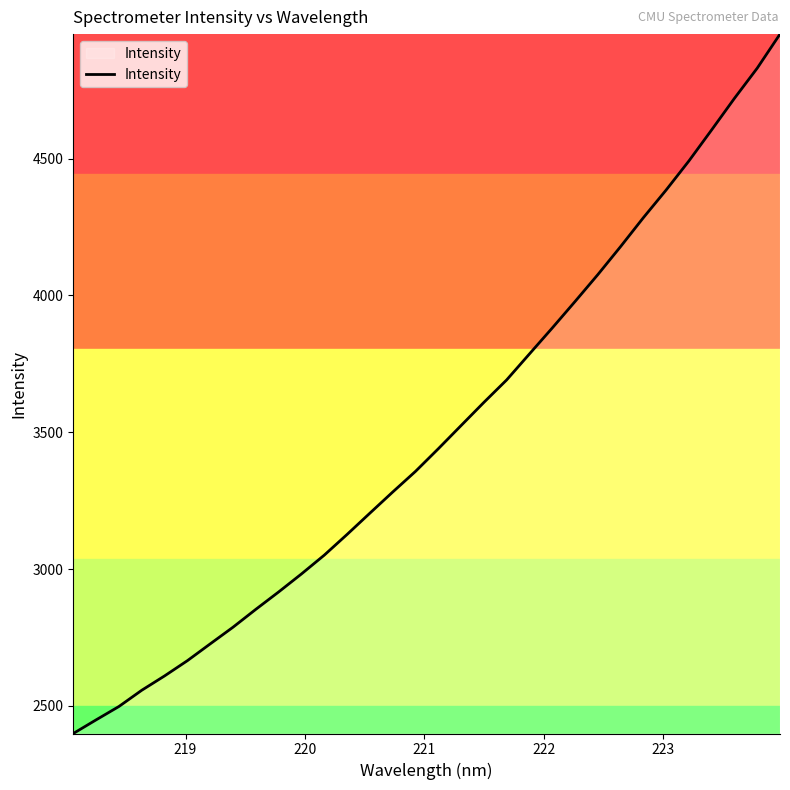

What is the maximum value shown in the chart?

4955.1